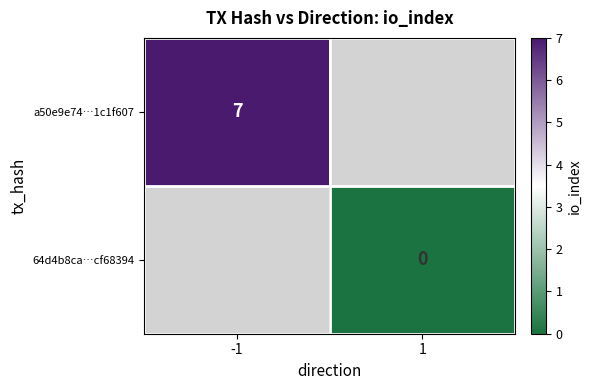

How many categories are shown in the chart?

2